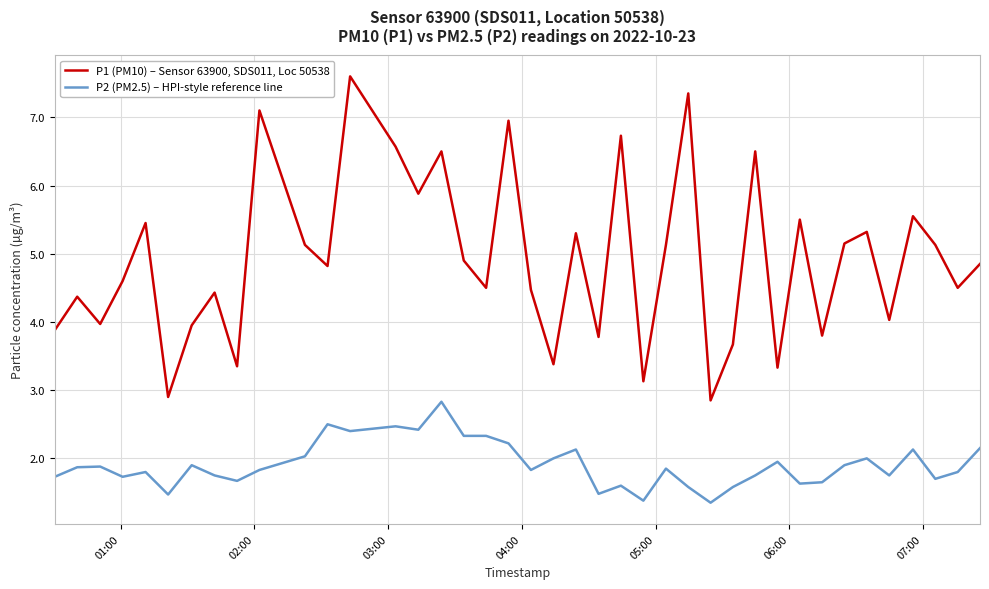

What is the maximum value for P1 (PM10) – Sensor 63900, SDS011, Loc 50538?

7.6